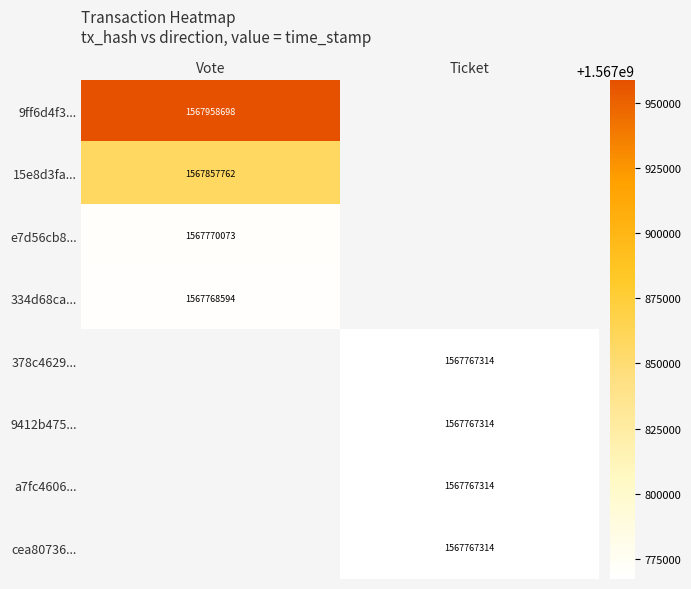

The 378c4629... series shows 1567767314 at Ticket. True or false?

True